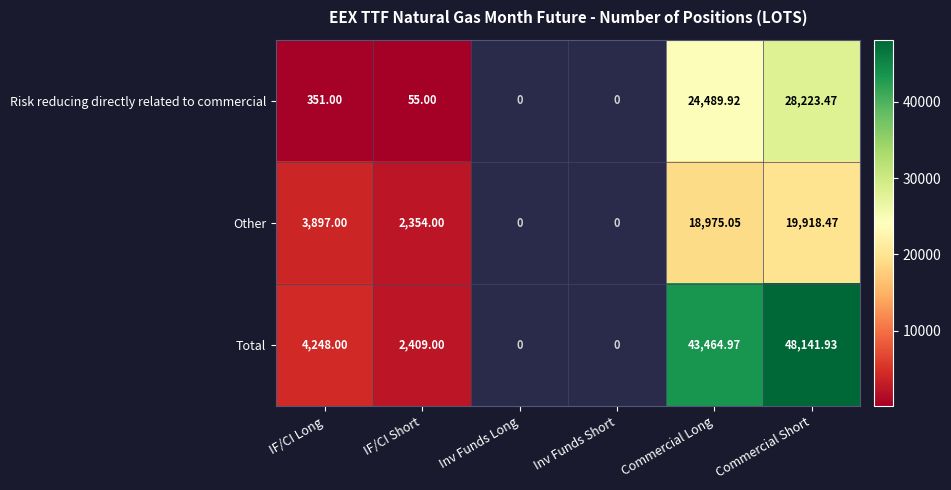

Which series changed the most between IF/CI Short and Commercial Long?

Total